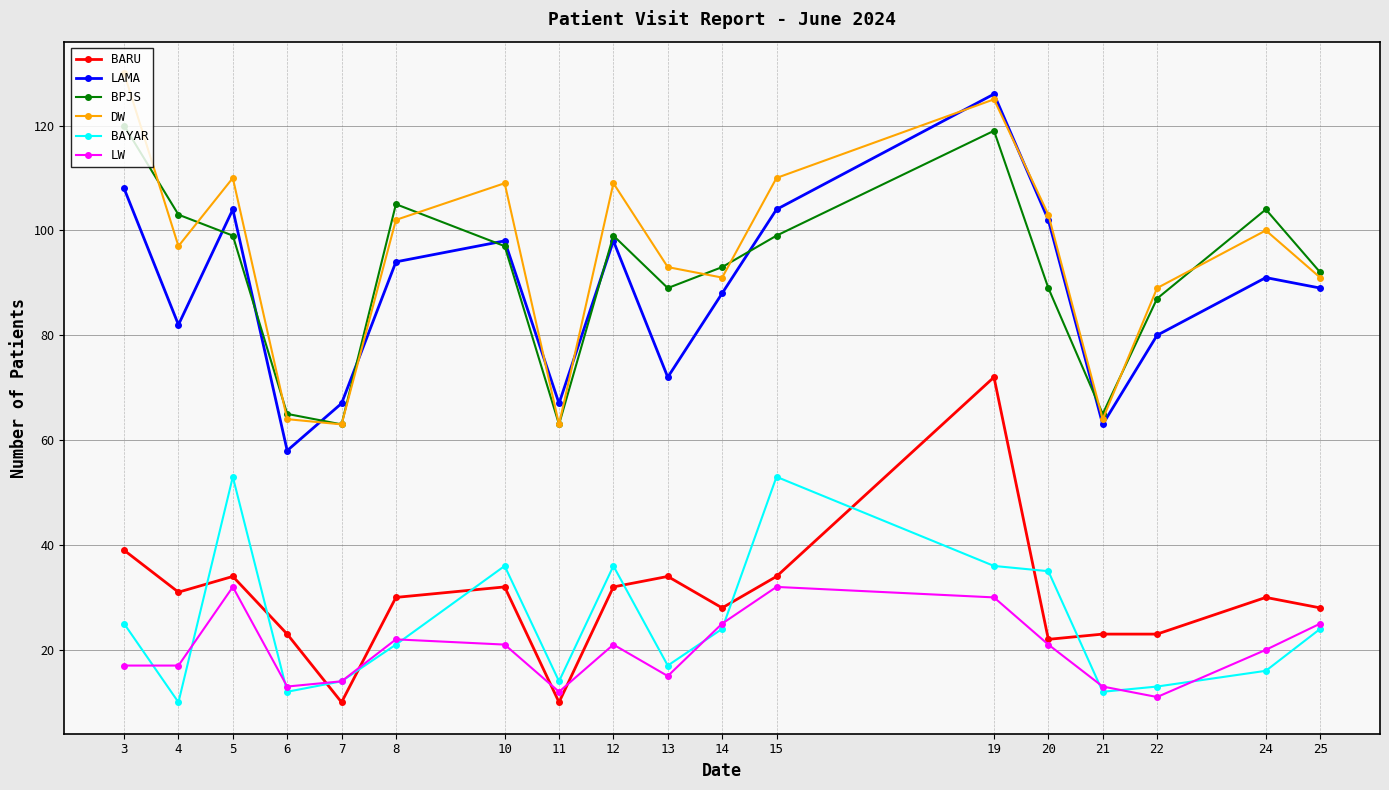

In DW, how many points are lower than both neighbors (excluding endpoints)?

5